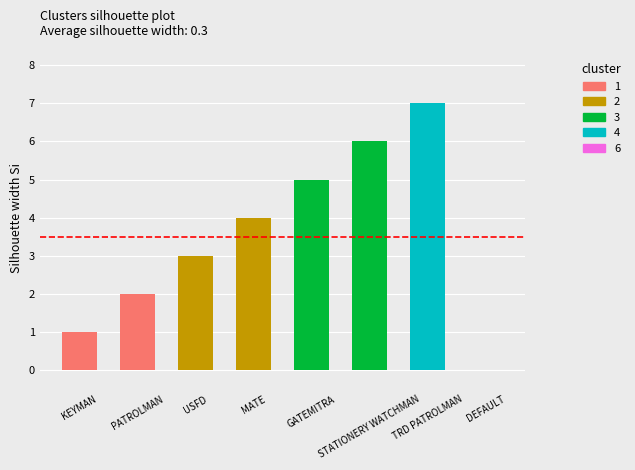

Reading left to right, list all the values displayed in this chart.

1	2	3	4	5	6	7	0